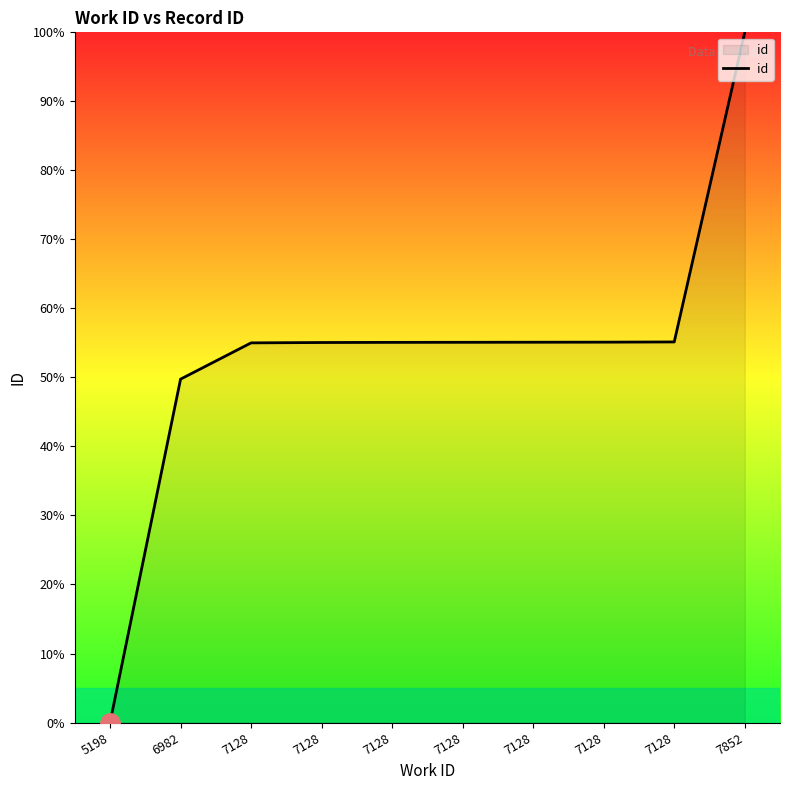

List the labels in order of value, largest first.

7852, 7128, 7128, 7128, 7128, 7128, 7128, 7128, 6982, 5198